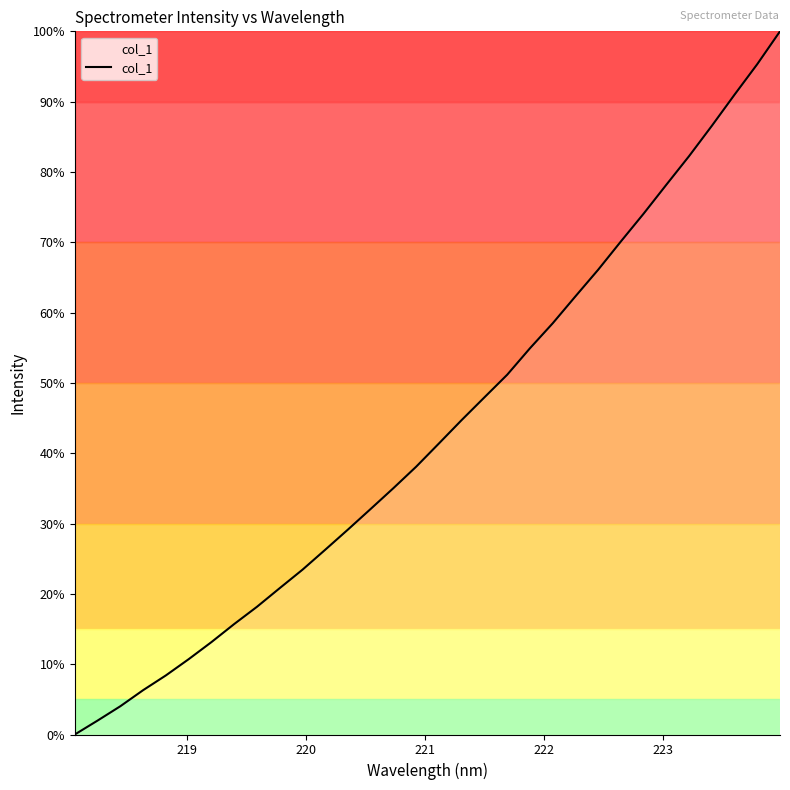

What is the difference between the maximum and minimum values?

100.0